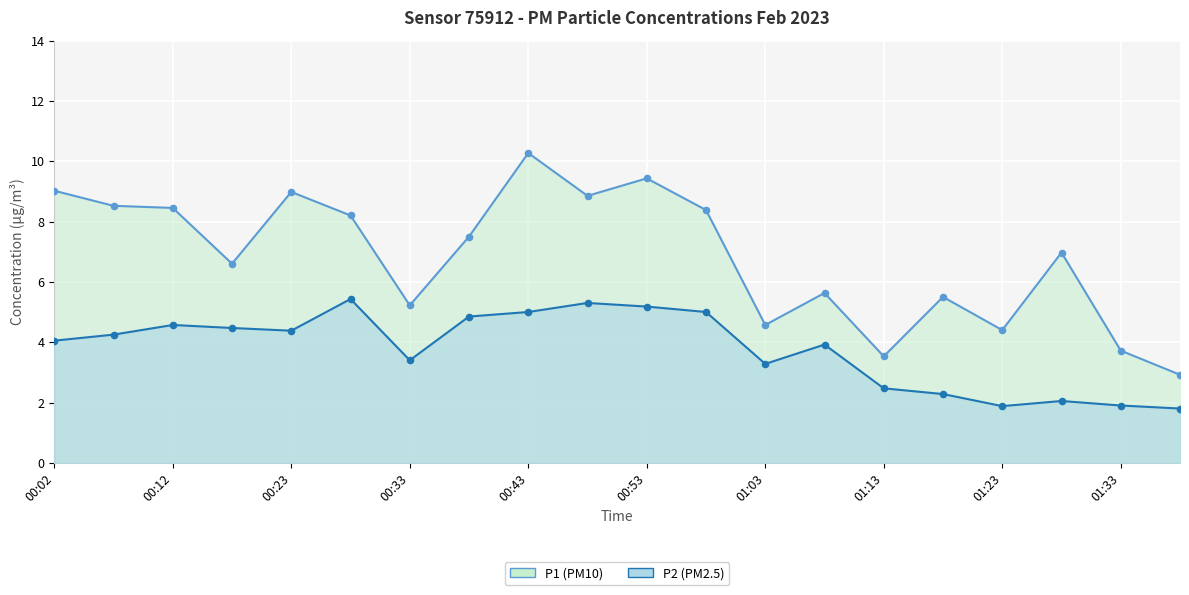

Which series has the widest spread of Y values?

P1